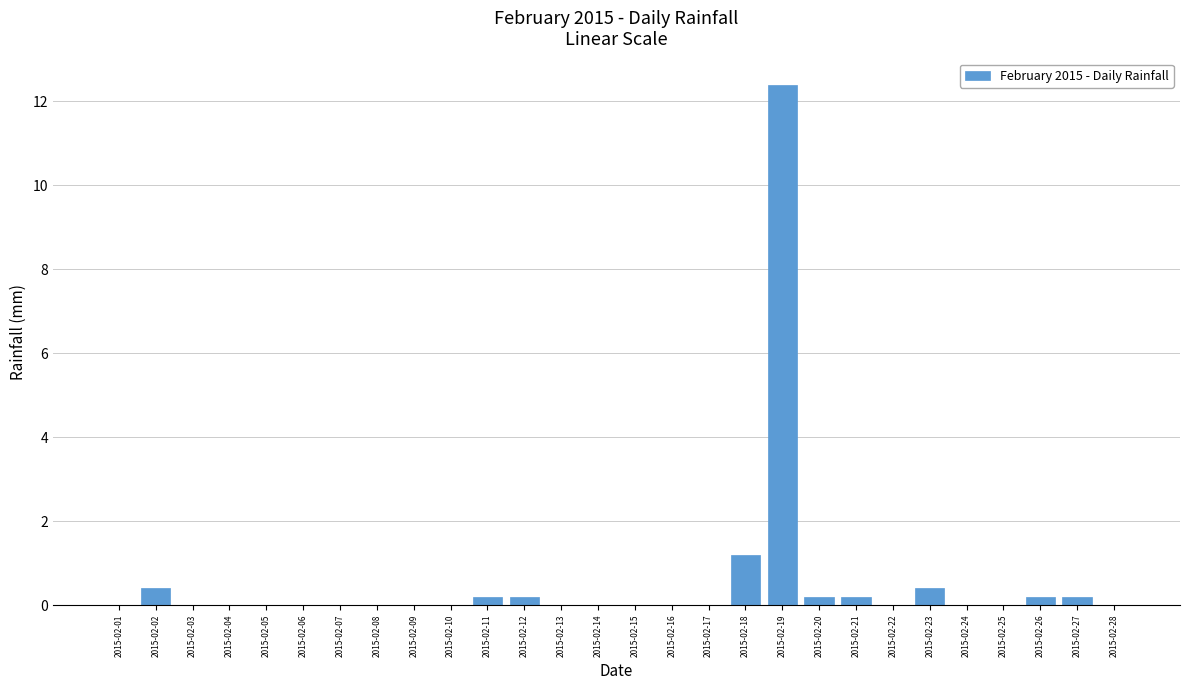

Reading left to right, transcribe all the data shown in this chart.

2015-02-01=0.0	2015-02-02=0.4	2015-02-03=0.0	2015-02-04=0.0	2015-02-05=0.0	2015-02-06=0.0	2015-02-07=0.0	2015-02-08=0.0	2015-02-09=0.0	2015-02-10=0.0	2015-02-11=0.2	2015-02-12=0.2	2015-02-13=0.0	2015-02-14=0.0	2015-02-15=0.0	2015-02-16=0.0	2015-02-17=0.0	2015-02-18=1.2	2015-02-19=12.4	2015-02-20=0.2	2015-02-21=0.2	2015-02-22=0.0	2015-02-23=0.4	2015-02-24=0.0	2015-02-25=0.0	2015-02-26=0.2	2015-02-27=0.2	2015-02-28=0.0